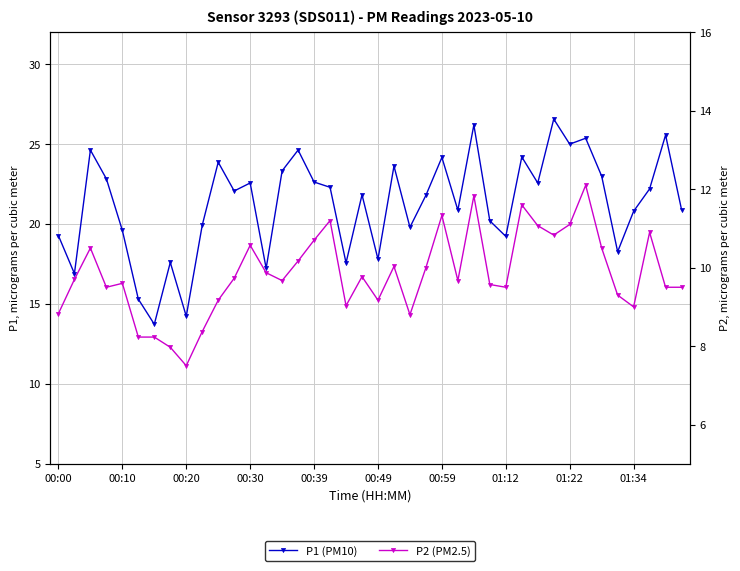

Does the chart display data point markers on the line(s)?

Yes